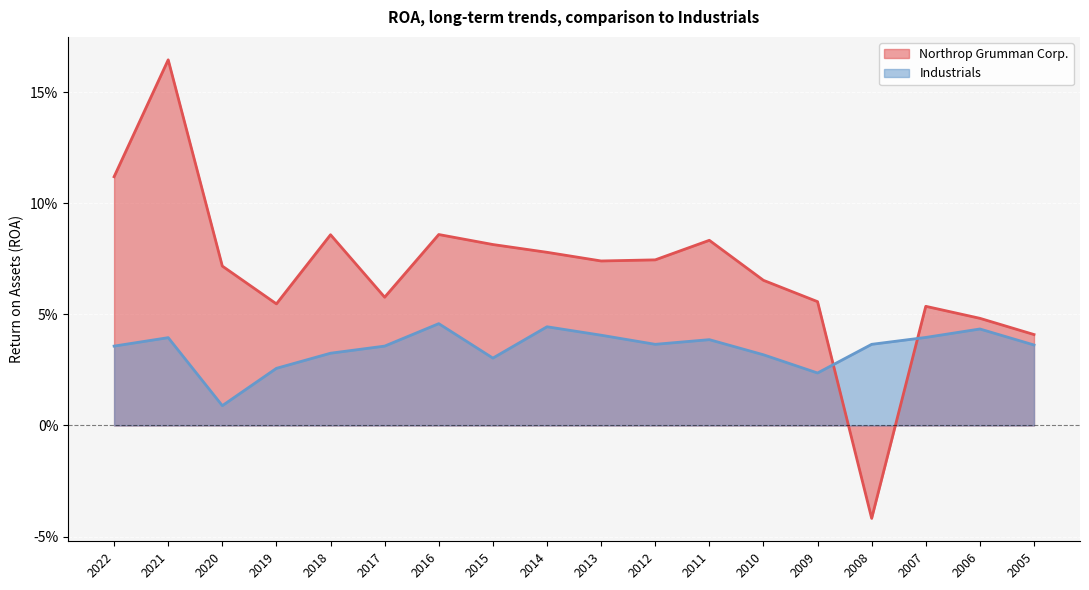

What is the maximum value shown in the chart?

0.2